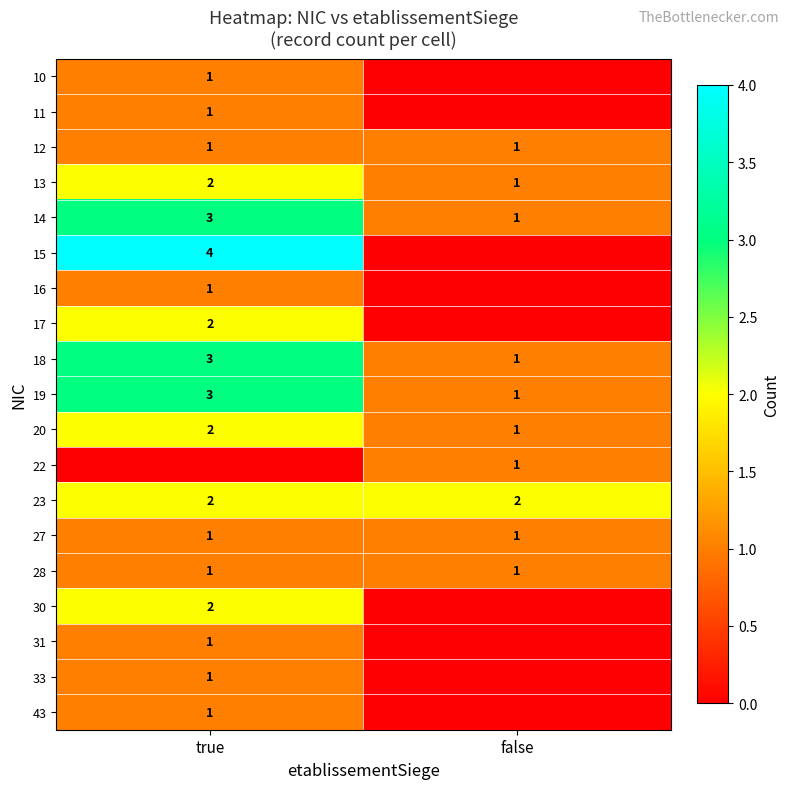

Between false and true, which is larger?

true